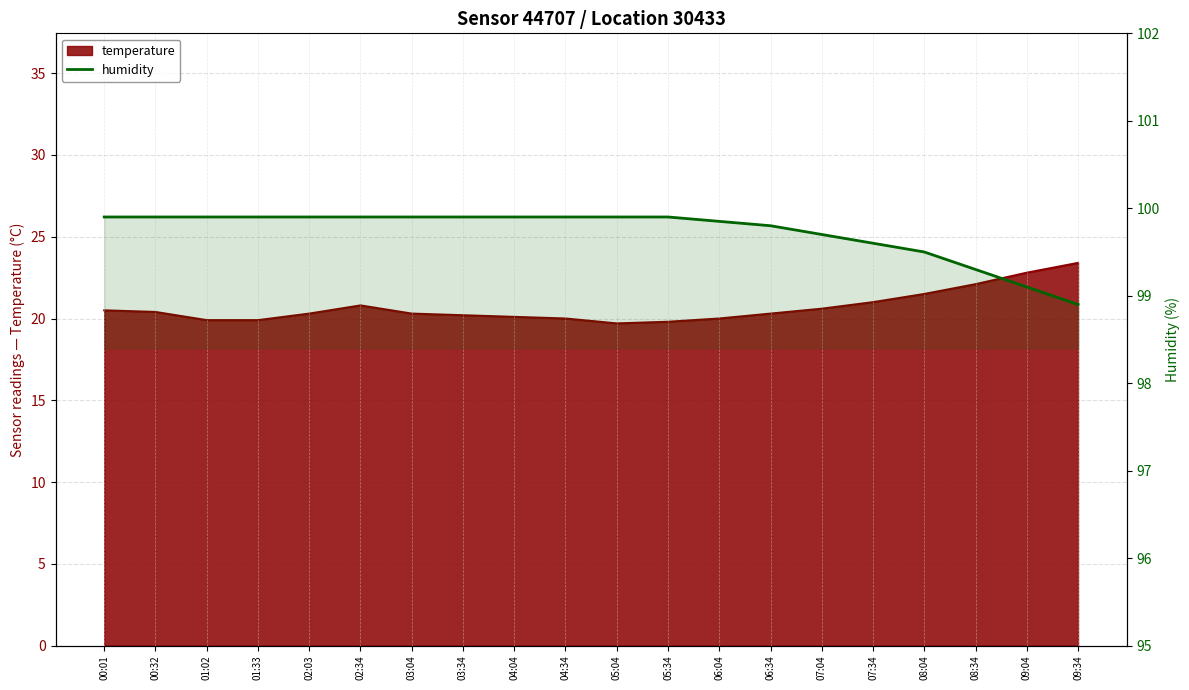

True or false: the data has more than 0 interior local peaks.

False